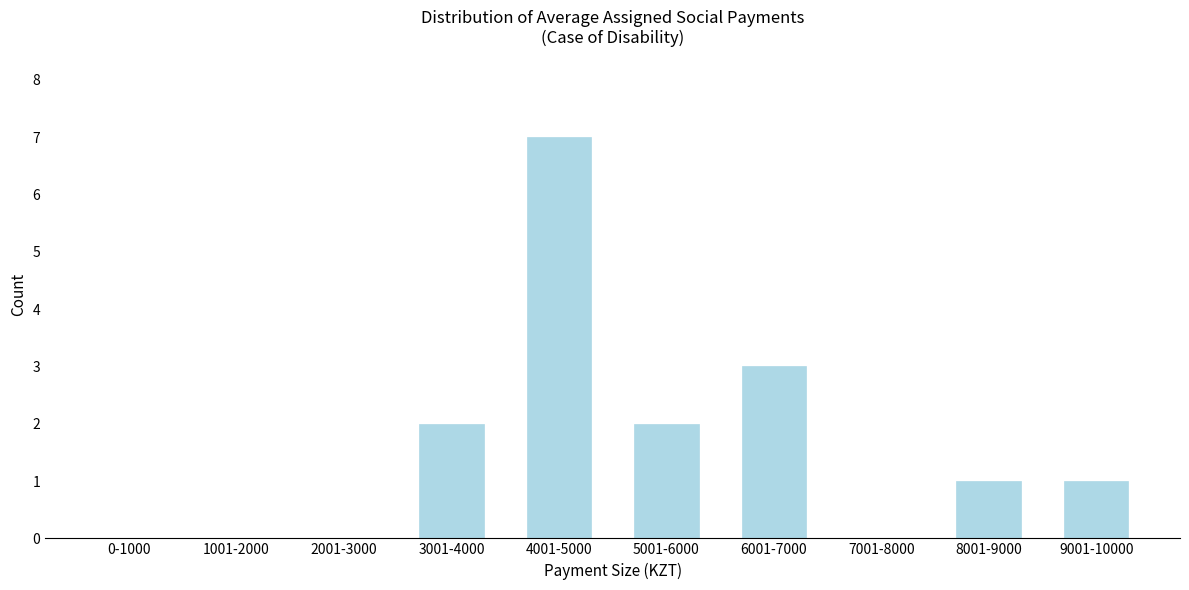

Reading left to right, extract all data points from this chart.

0-1000=0	1001-2000=0	2001-3000=0	3001-4000=2	4001-5000=7	5001-6000=2	6001-7000=3	7001-8000=0	8001-9000=1	9001-10000=1